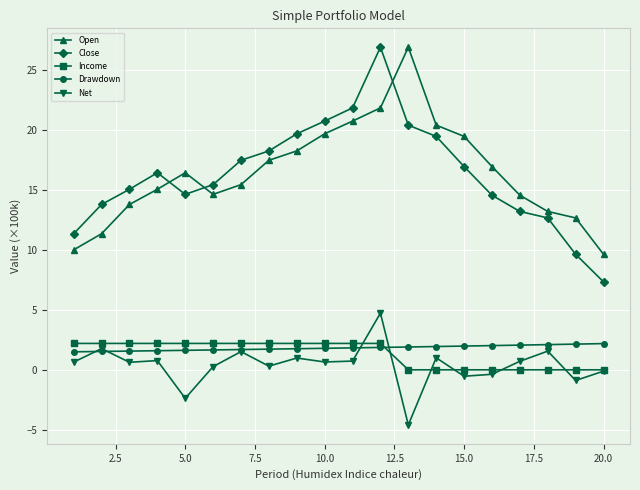

Which series has the largest range (max minus min)?

Close